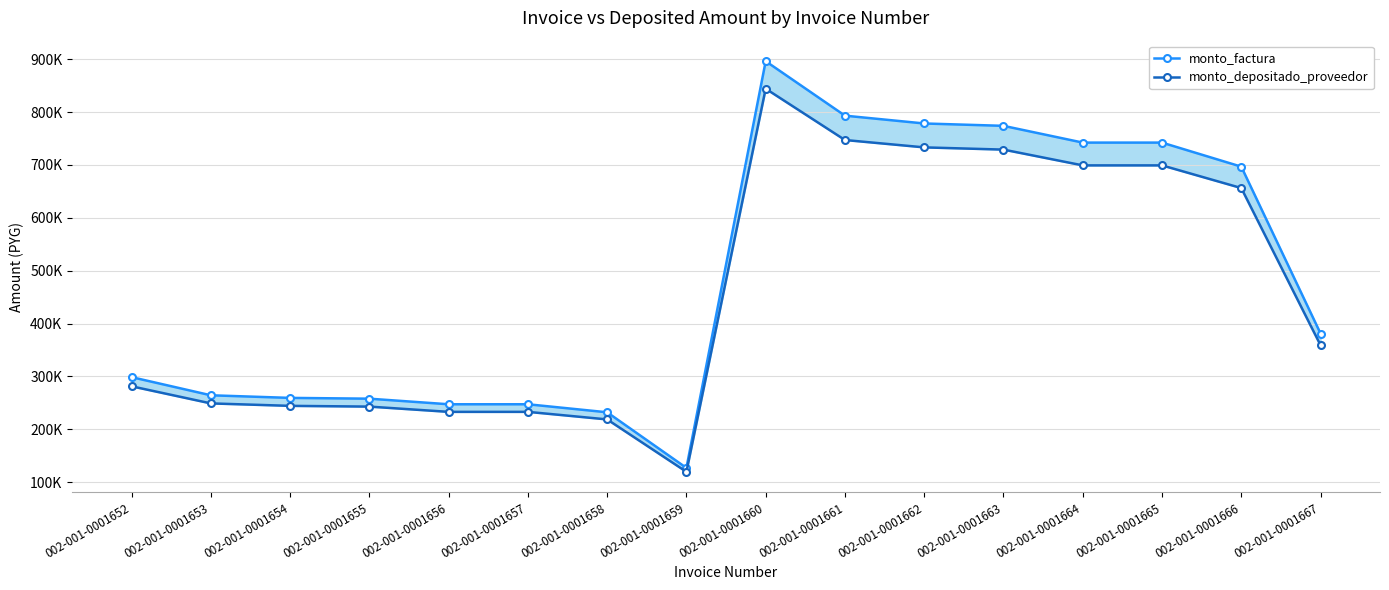

Is this an area chart (filled region under the line)?

No